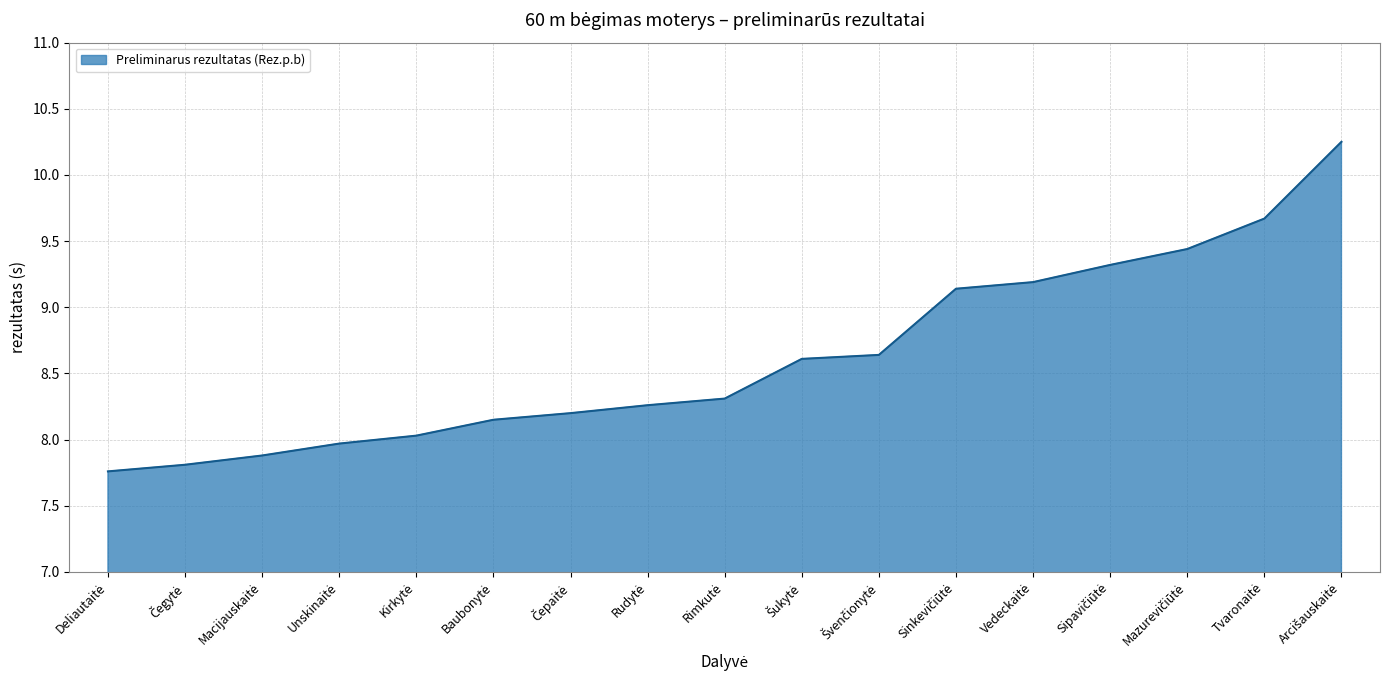

What is the difference between the maximum and minimum values?

2.5